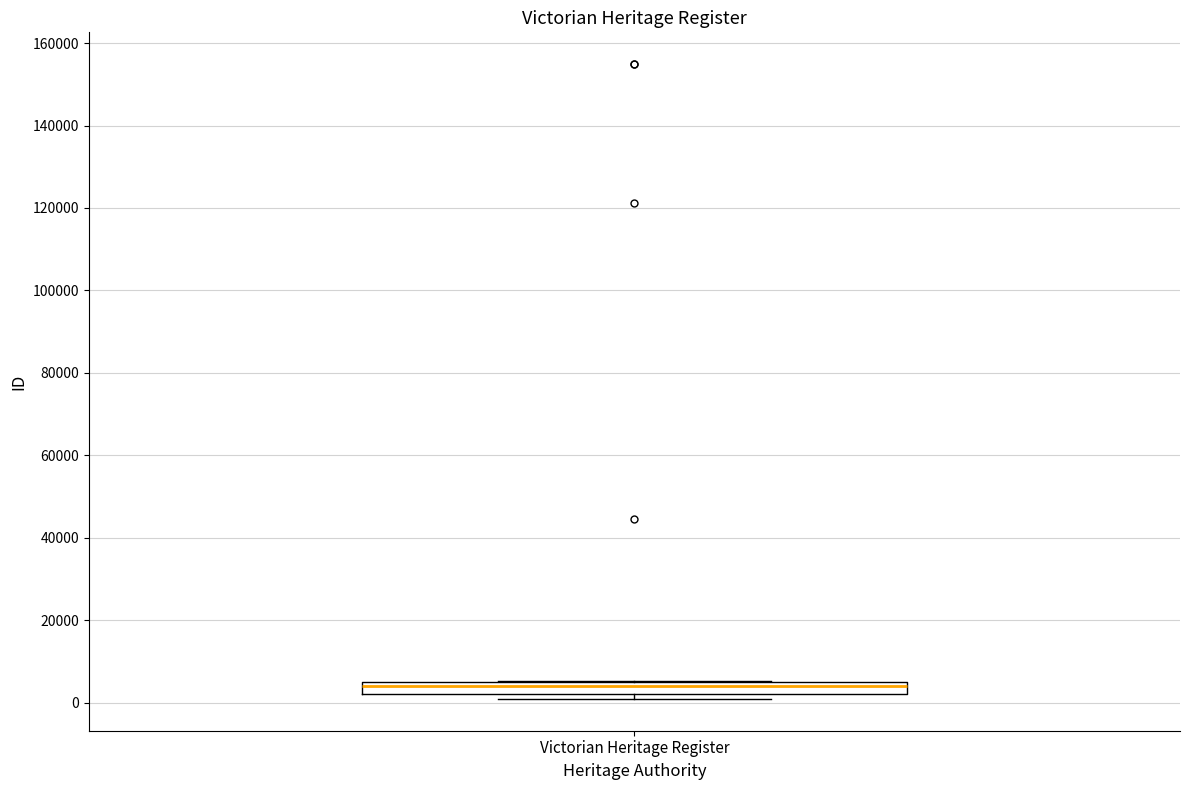

Where is the lower edge of the box for Victorian Heritage Register on the y-axis? The values are not printed on the chart, so give them approximately, as read against the axis.

2000